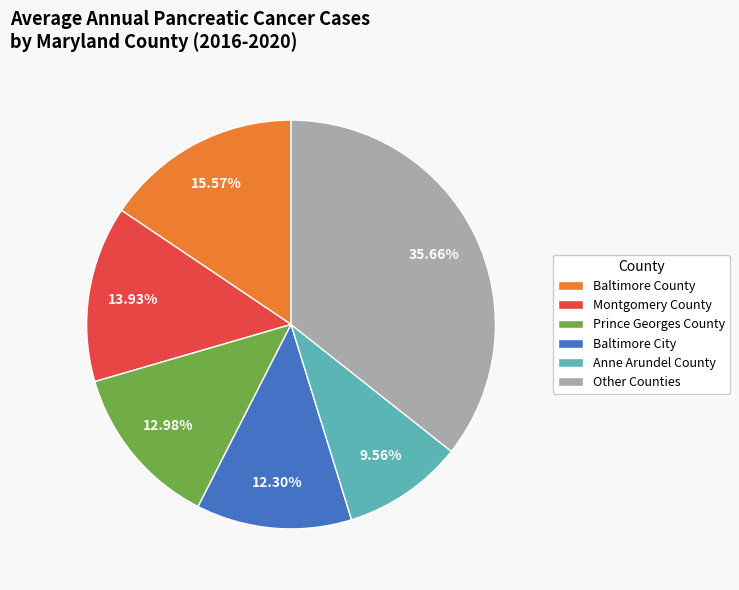

Which slice is the smallest?

Anne Arundel County